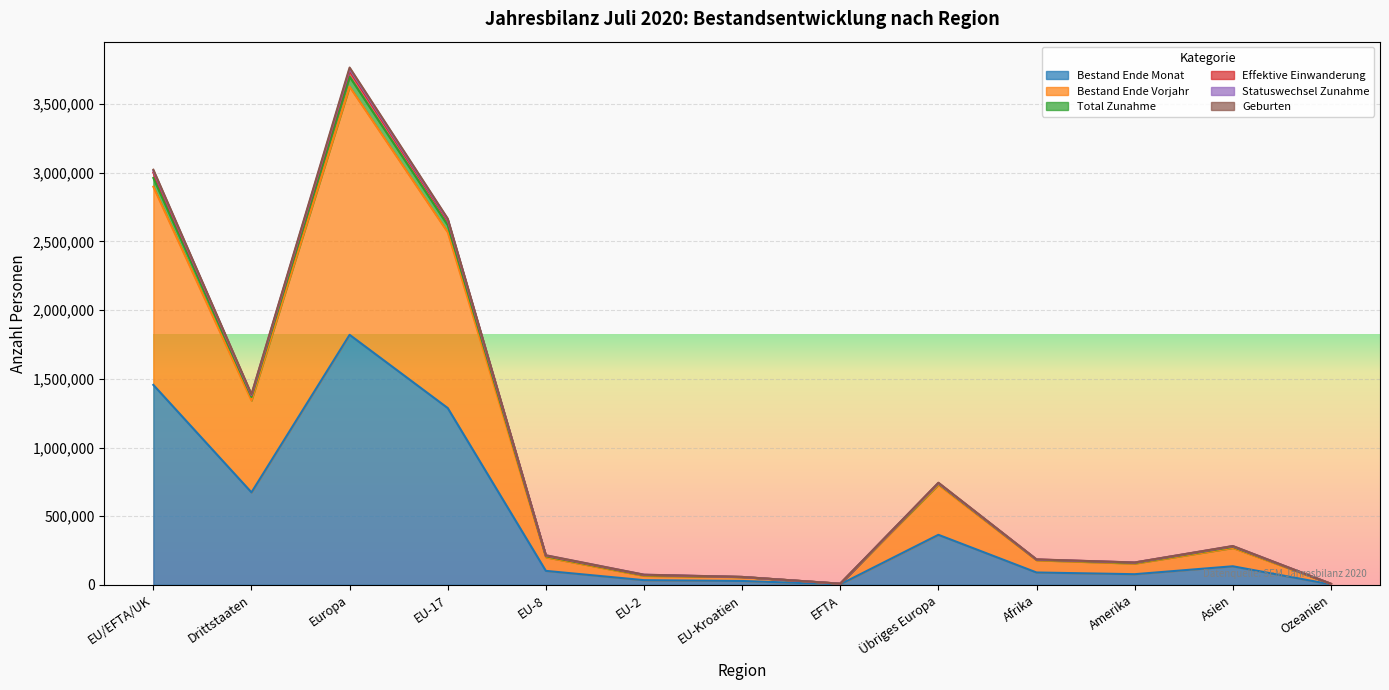

True or false: Geburten and Bestand Ende Monat cross at least once.

False